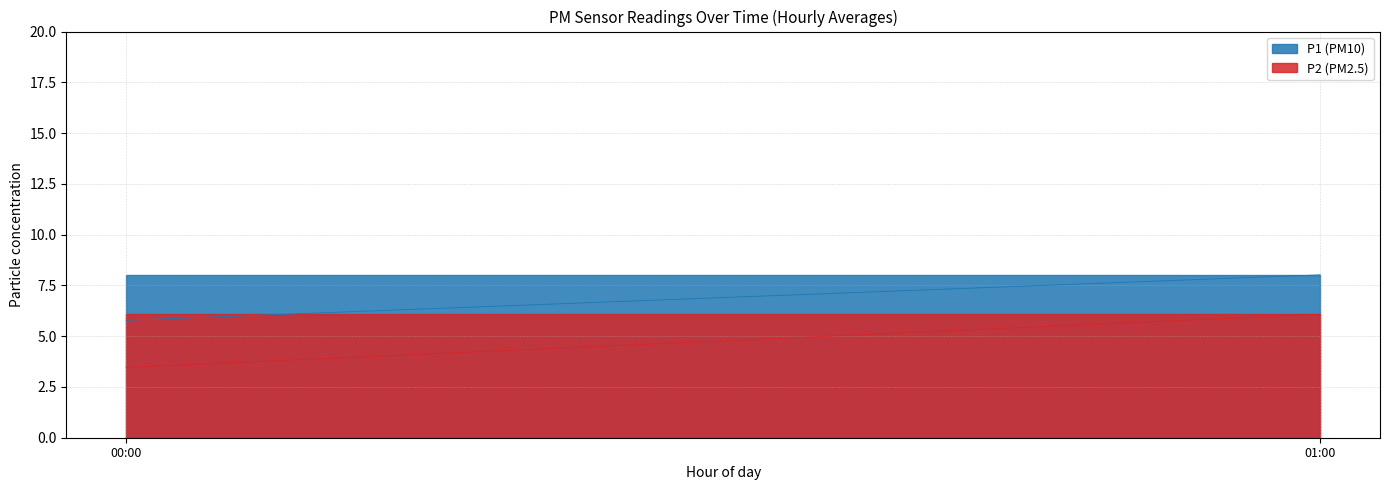

At how many categories does at least one series exceed 7?

7